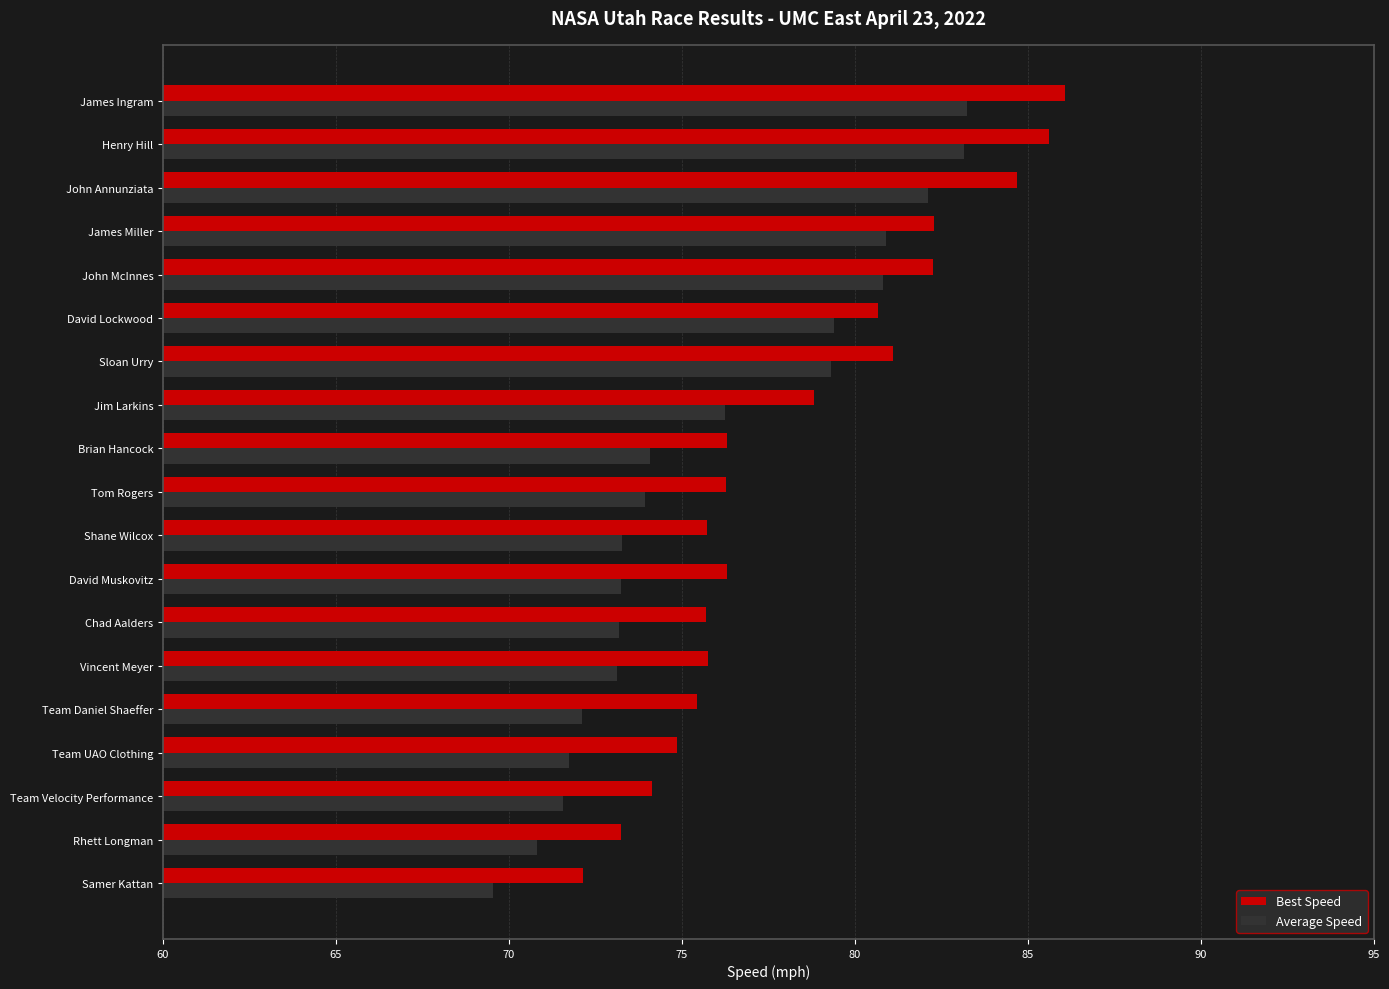

How many series are shown in this chart?

2